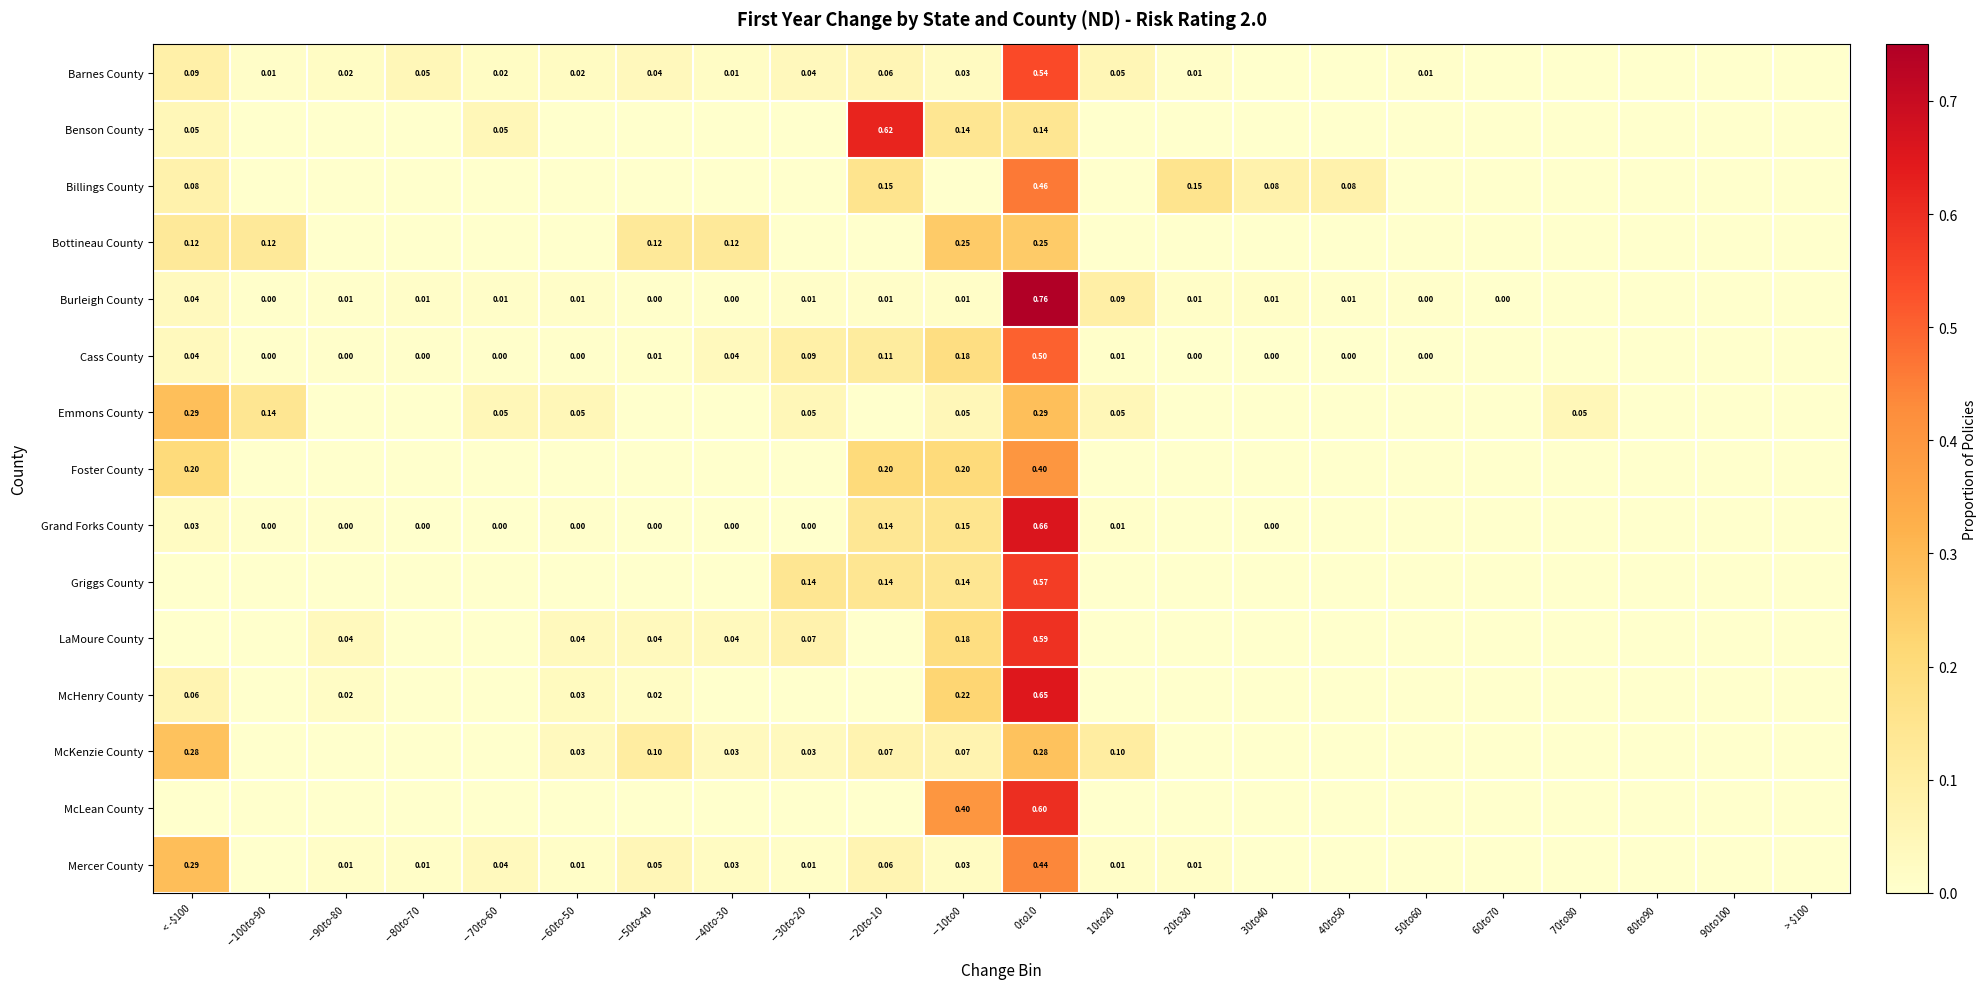

True or false: Benson County has a value of -0.2 at $-40 to $-30.

False